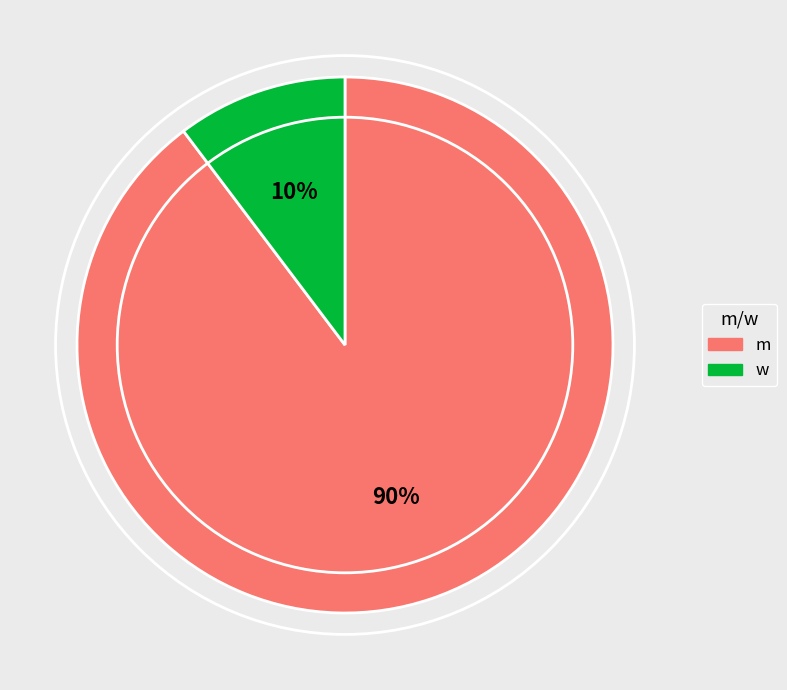

To the nearest percent, what is the average slice percentage?

50%